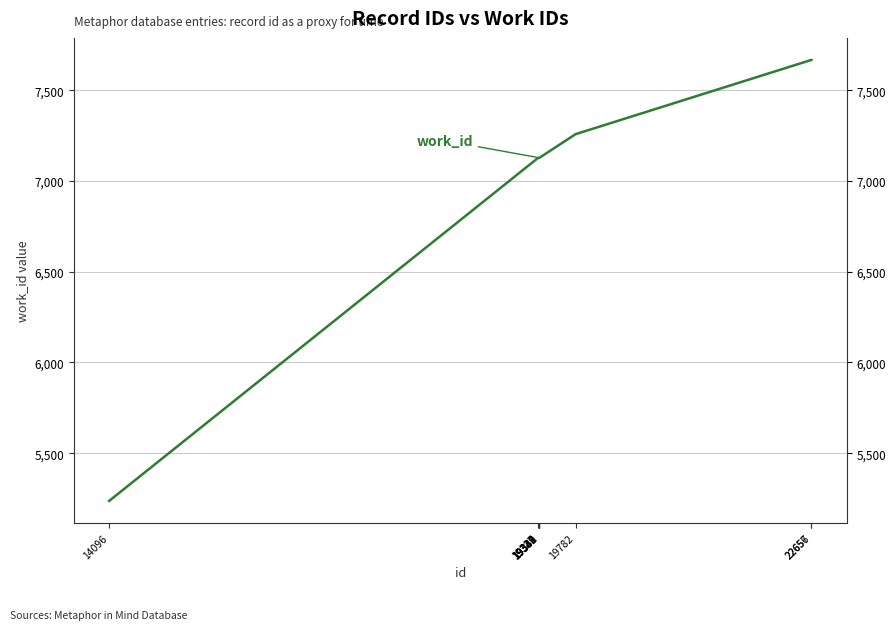

What is the change in value from 14096 to 19338?

+1891